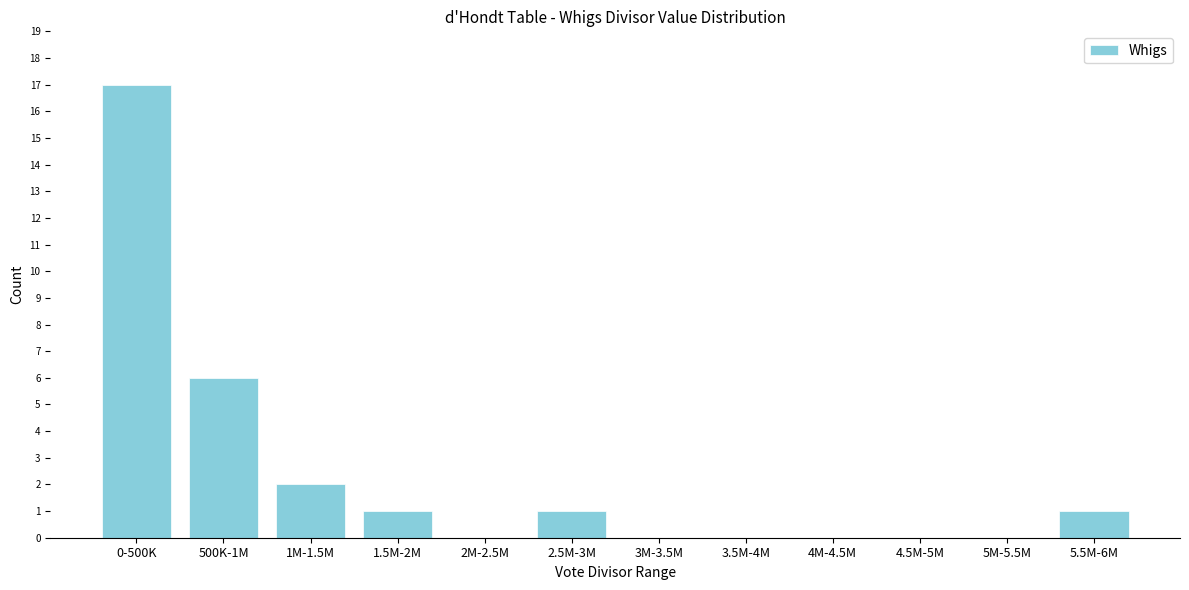

Reading left to right, extract all data points from this chart.

0-500K=17	500K-1M=6	1M-1.5M=2	1.5M-2M=1	2M-2.5M=0	2.5M-3M=1	3M-3.5M=0	3.5M-4M=0	4M-4.5M=0	4.5M-5M=0	5M-5.5M=0	5.5M-6M=1